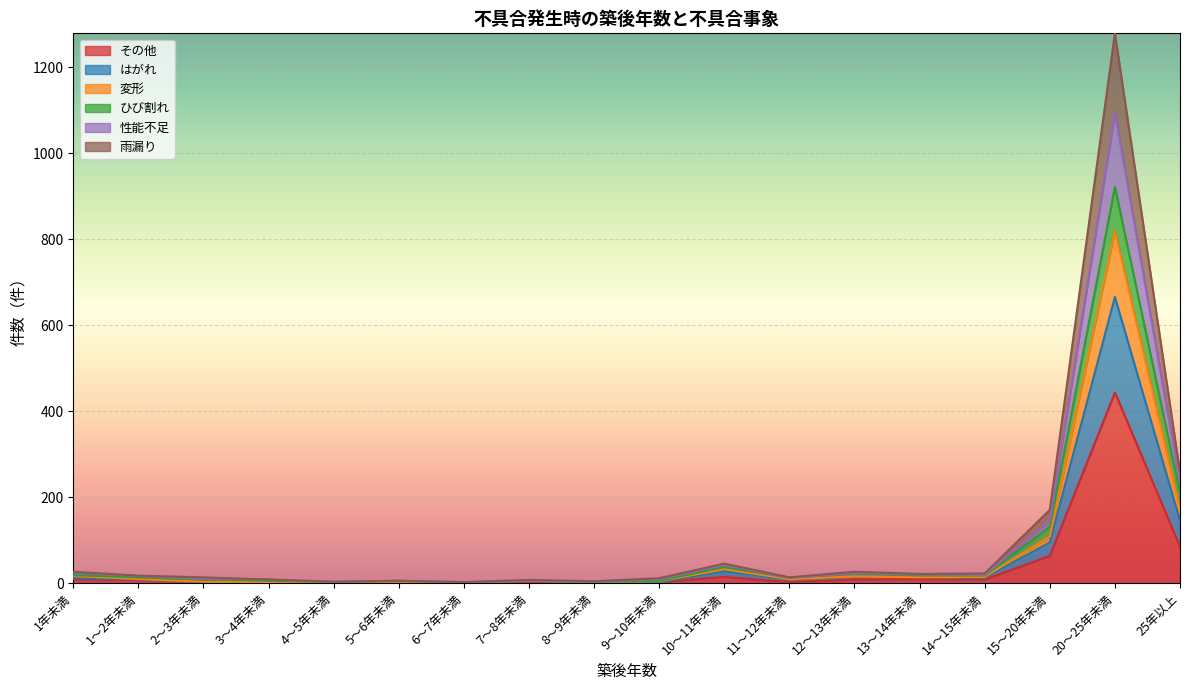

How many lines are shown in the chart?

6